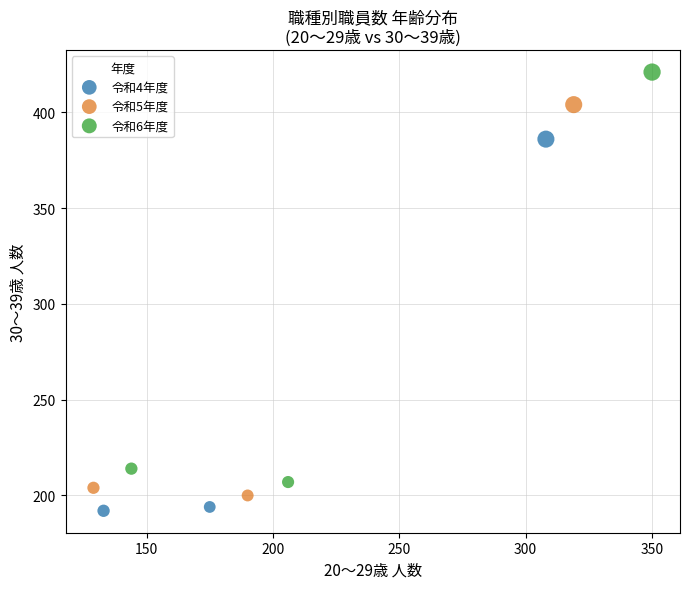

Which series has the widest spread of Y values?

令和6年度